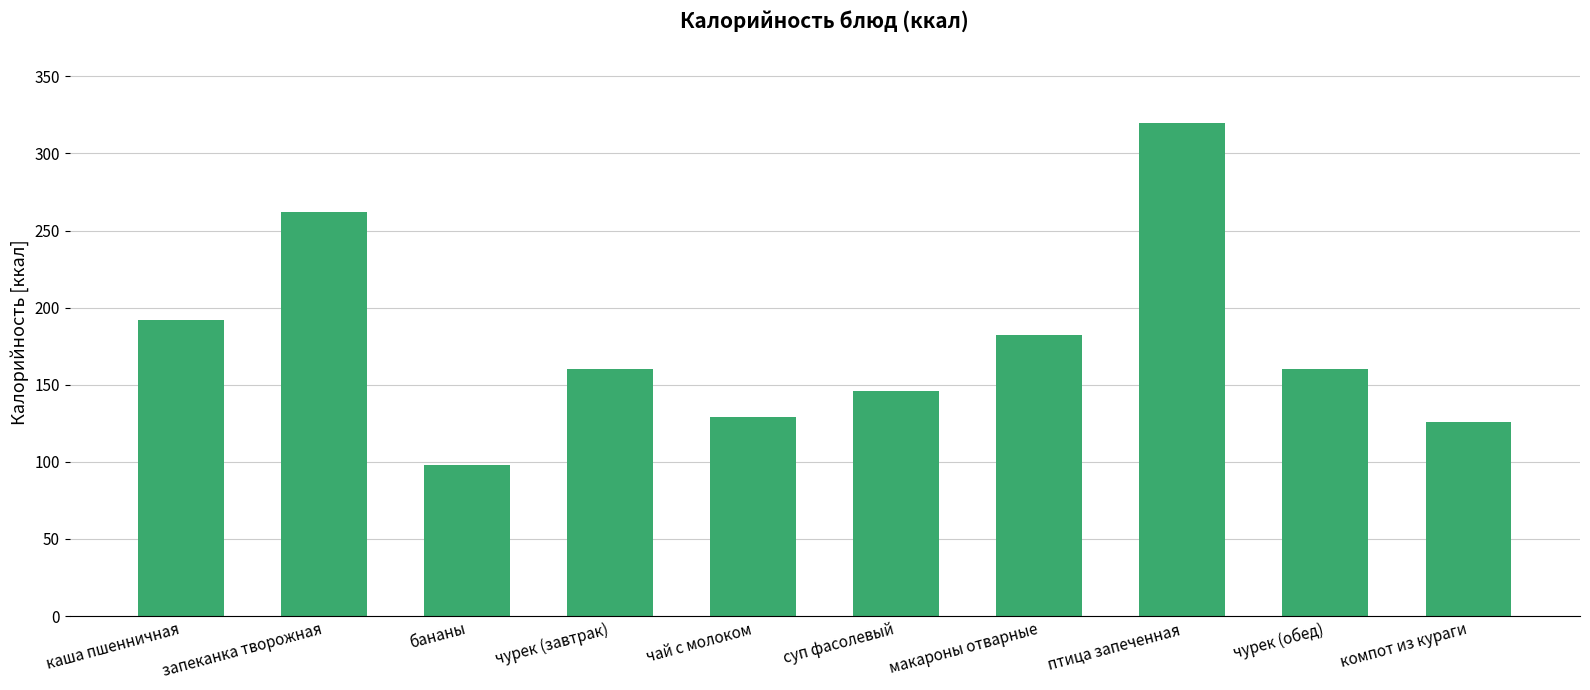

True or false: the data shows 244 at макароны отварные.

False